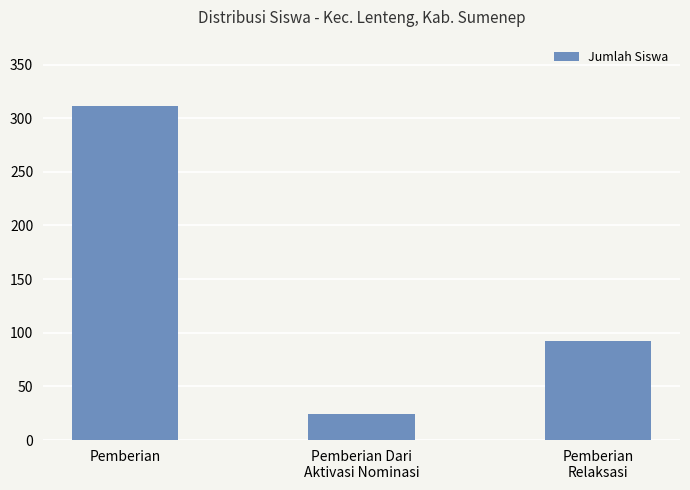

Where does the data first go above 92?

Pemberian